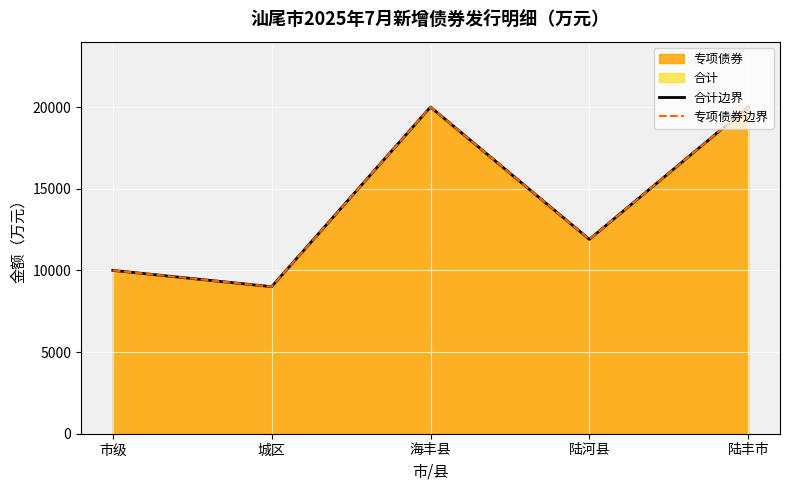

True or false: 合计边界 and 专项债券边界 cross at least once.

False